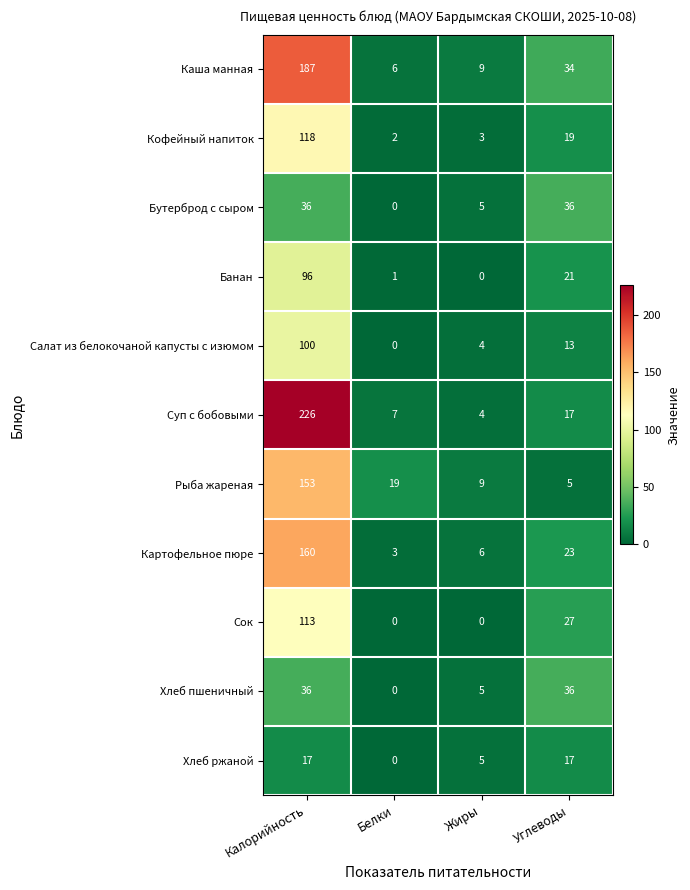

What is the greatest value displayed?

226